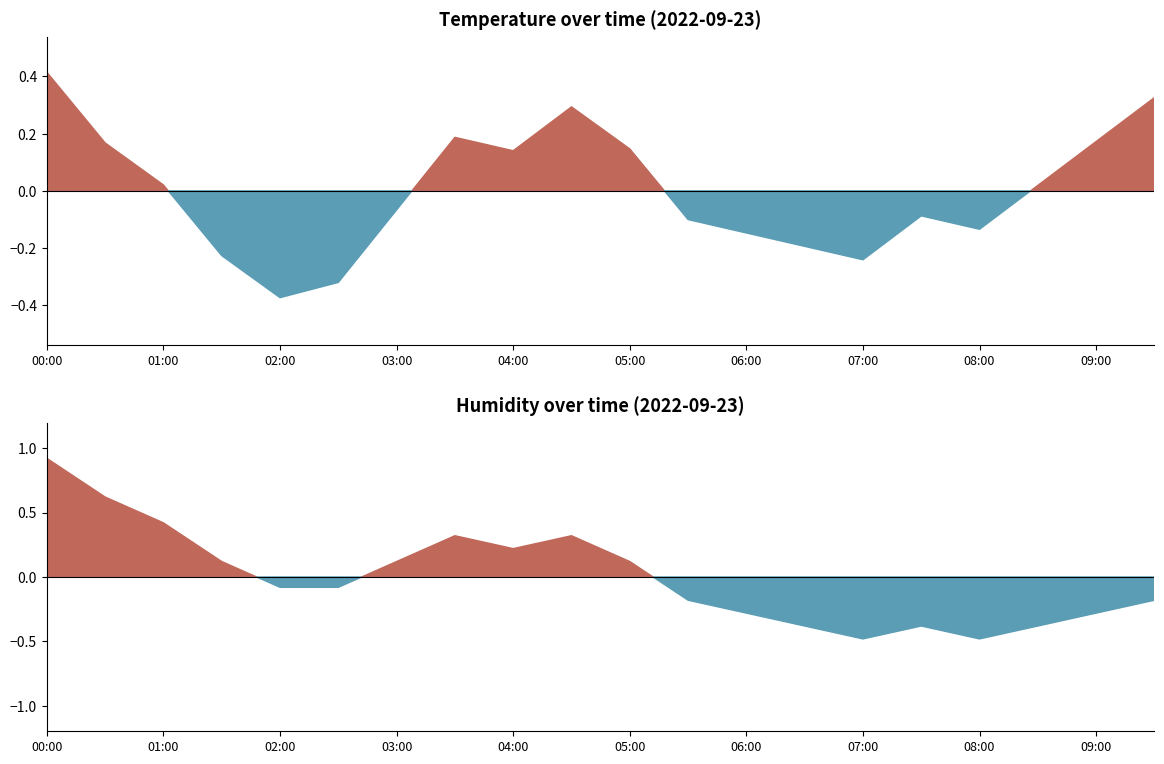

What is the label of the 20th point from the left?

09:30